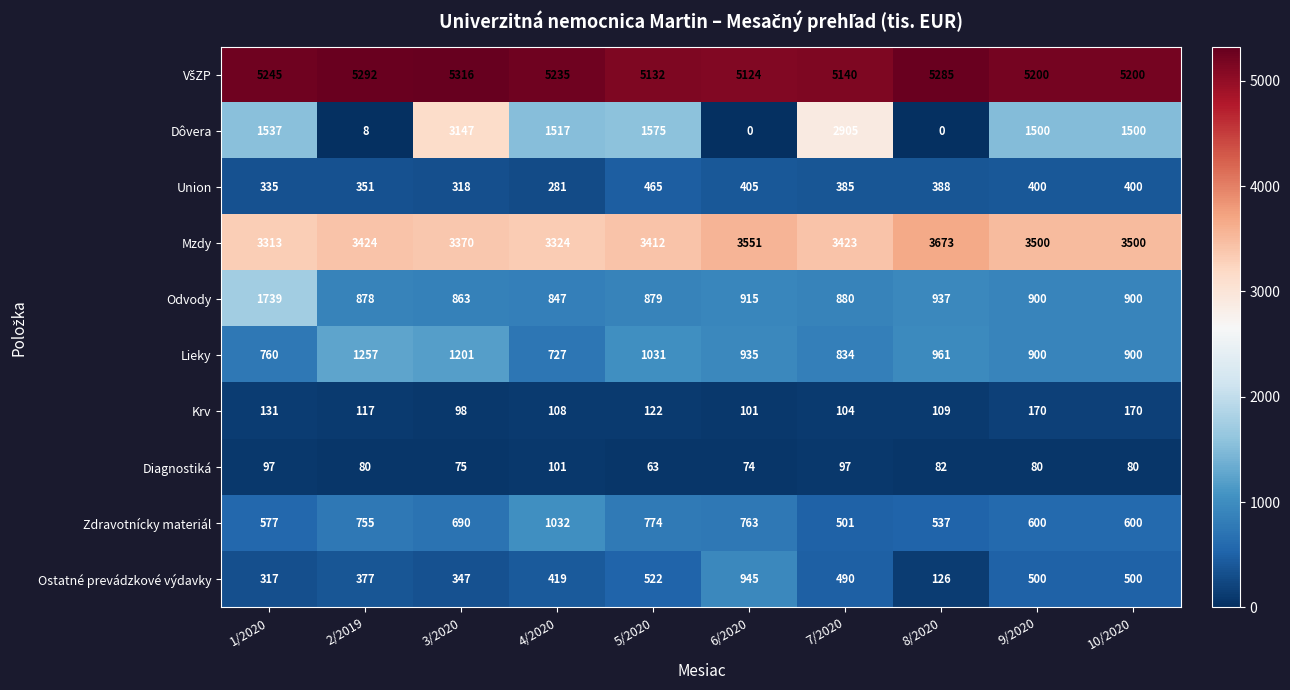

What is the approximate value of Ostatné prevádzkové výdavky at 3/2020, to the nearest 50?

350